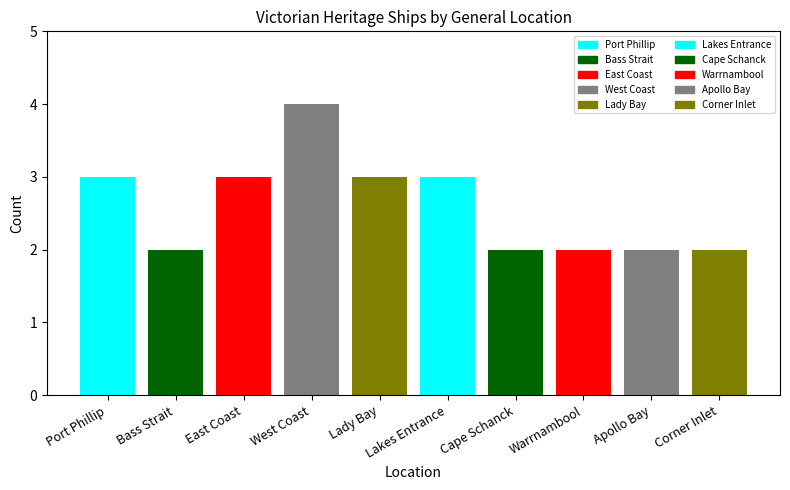

What is the maximum value shown in the chart?

4